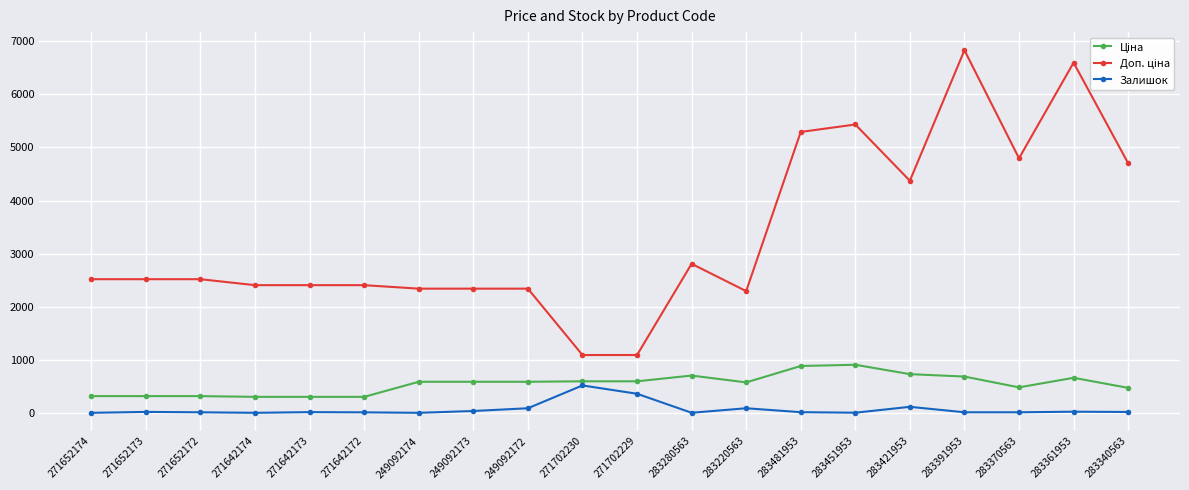

True or false: Залишок has a value of 359.0 at 271702229.

True